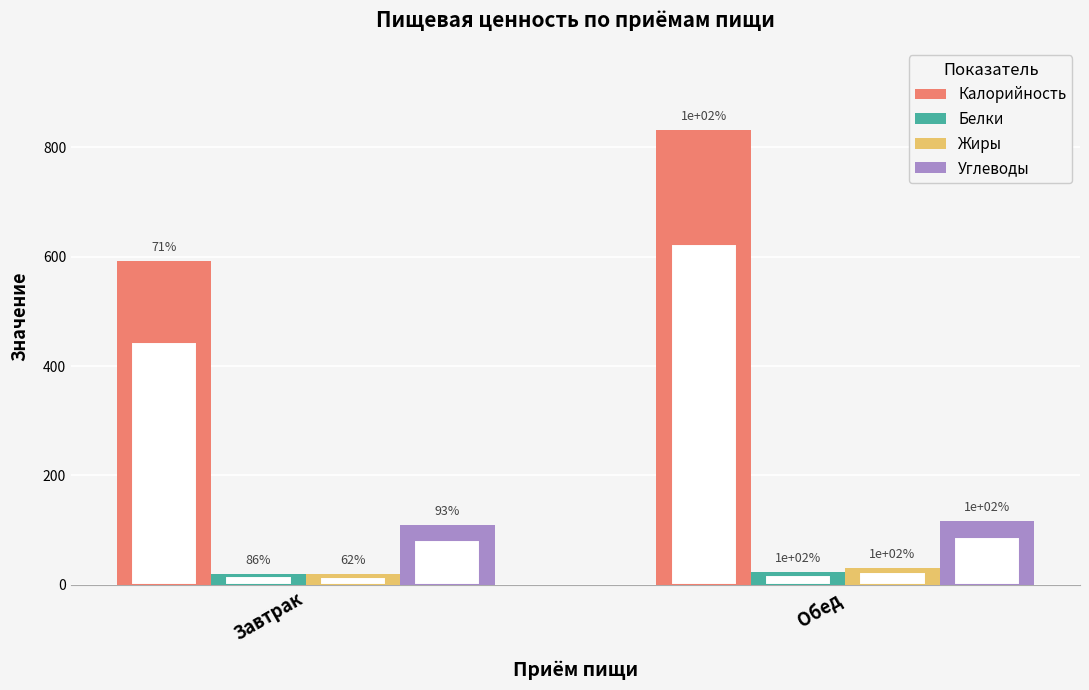

At which category is the sum across all series the highest?

Обед